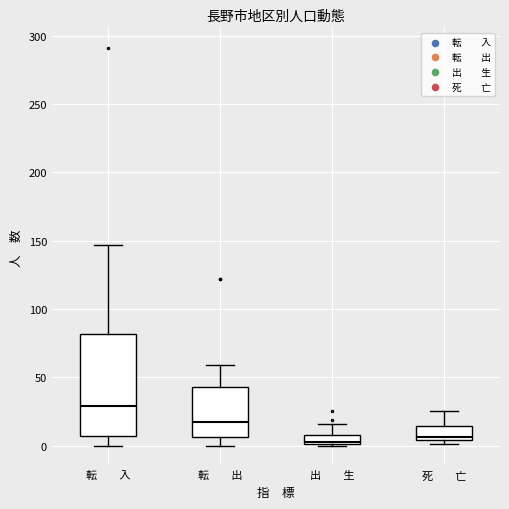

Where does the lower whisker of the box for 転 出 end on the y-axis? The values are not printed on the chart, so give them approximately, as read against the axis.

0